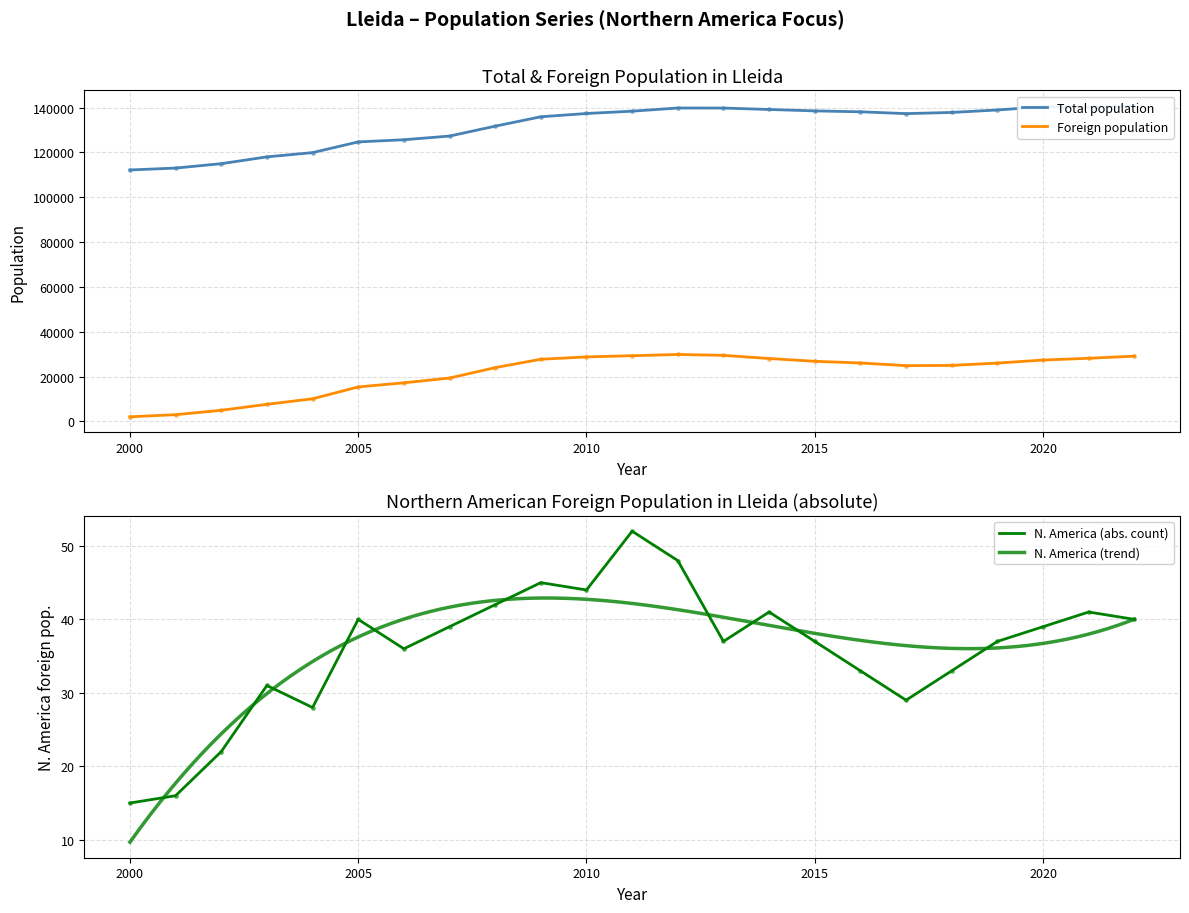

Which series has the largest total across all categories?

Total population